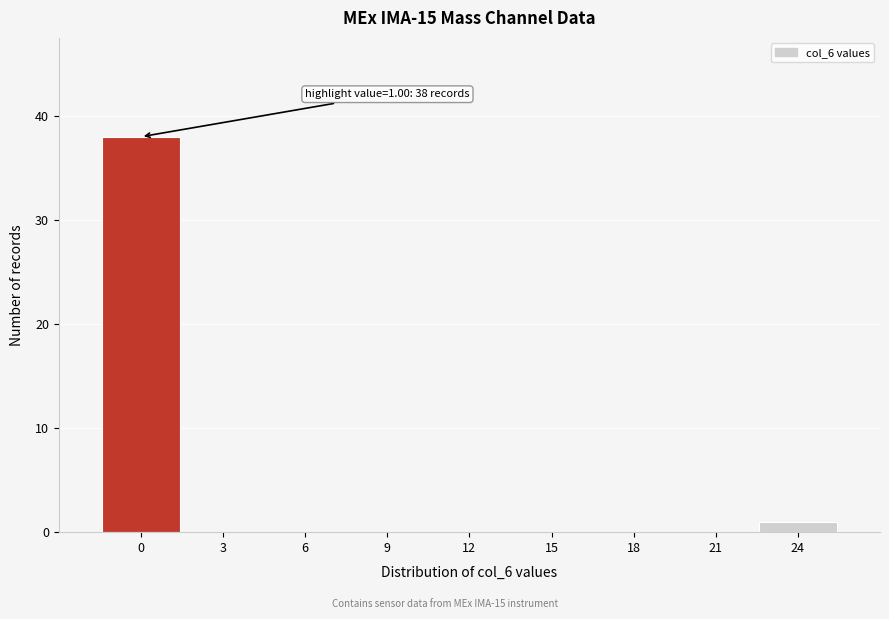

Reading left to right, list all the values displayed in this chart.

0=38	3=0	6=0	9=0	12=0	15=0	18=0	21=0	24=1